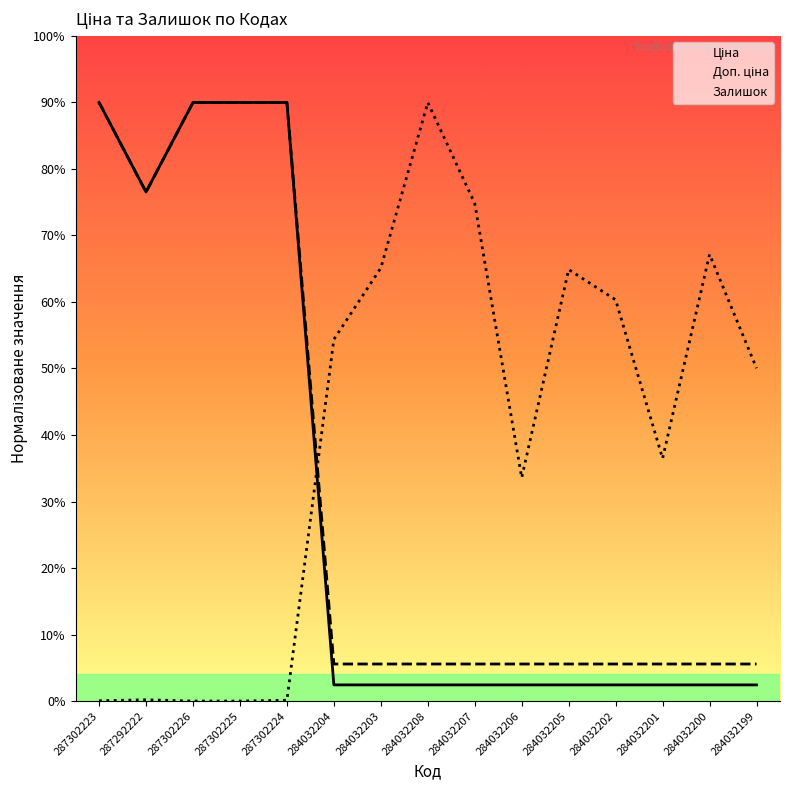

What position from the left is 284032205?

11